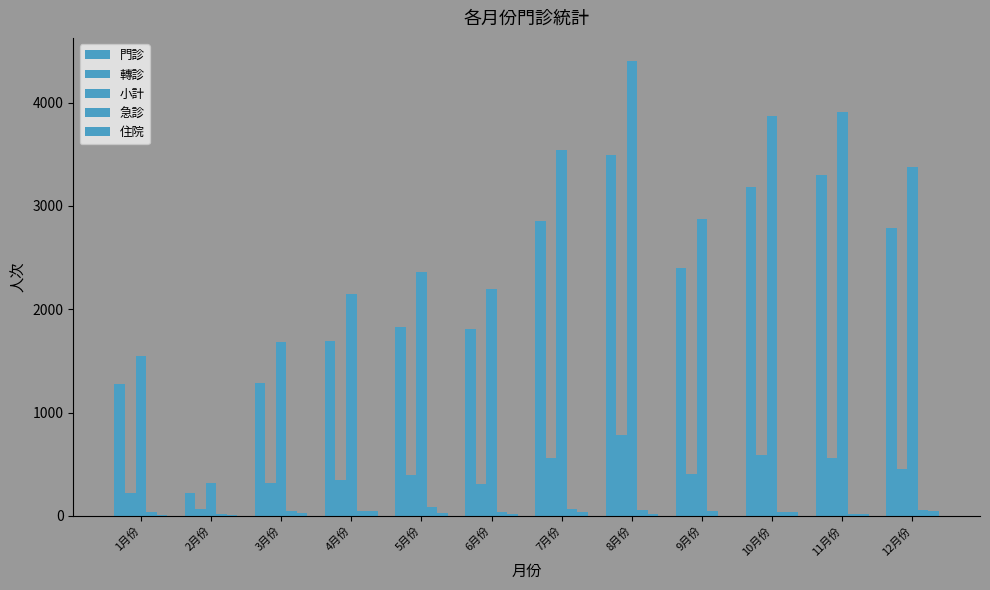

Which category has the highest value in the 急診 series?

5月份